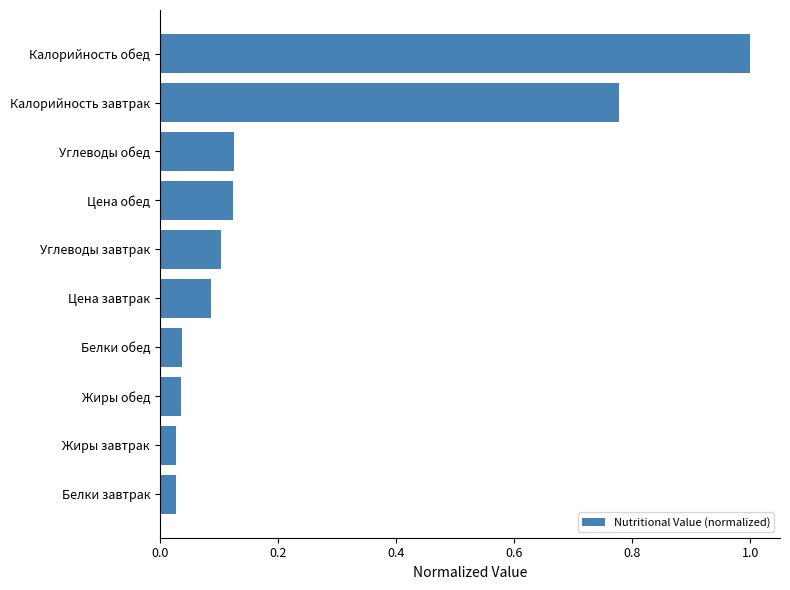

True or false: the data shows 0.1 at Цена обед.

True